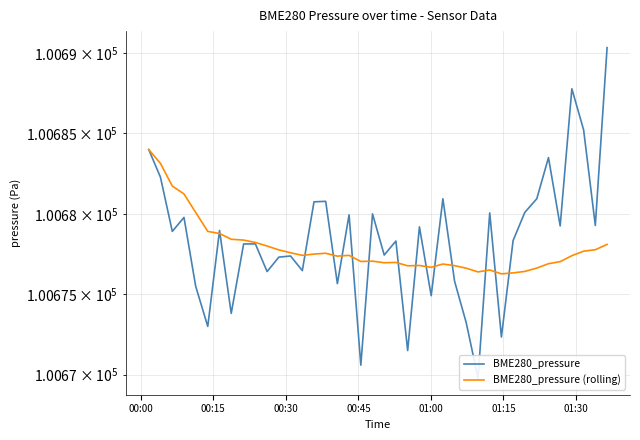

What is the average value of the BME280_pressure series?

100678.4